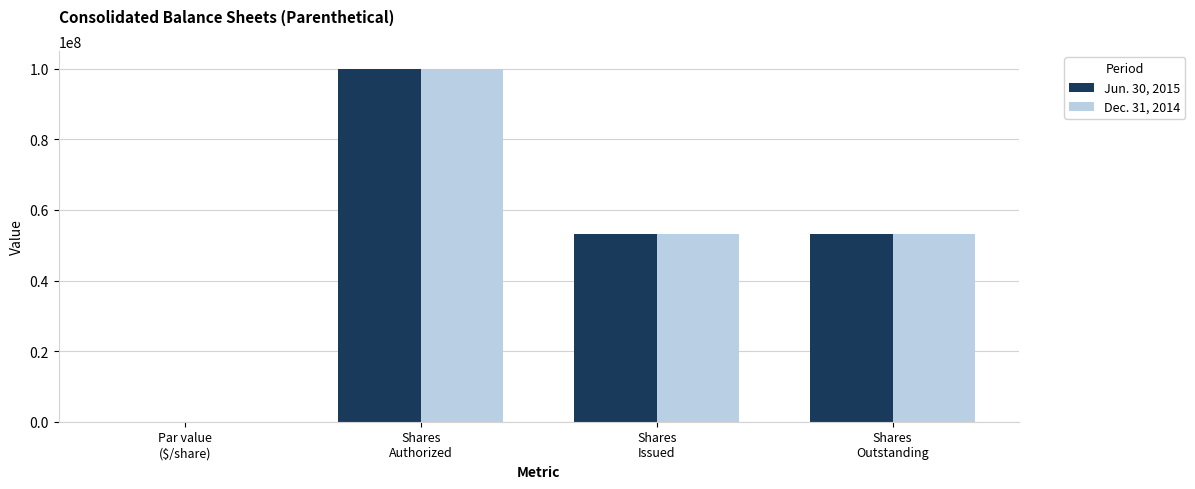

At which label does Jun. 30, 2015 first exceed 53162833?

Shares
Authorized